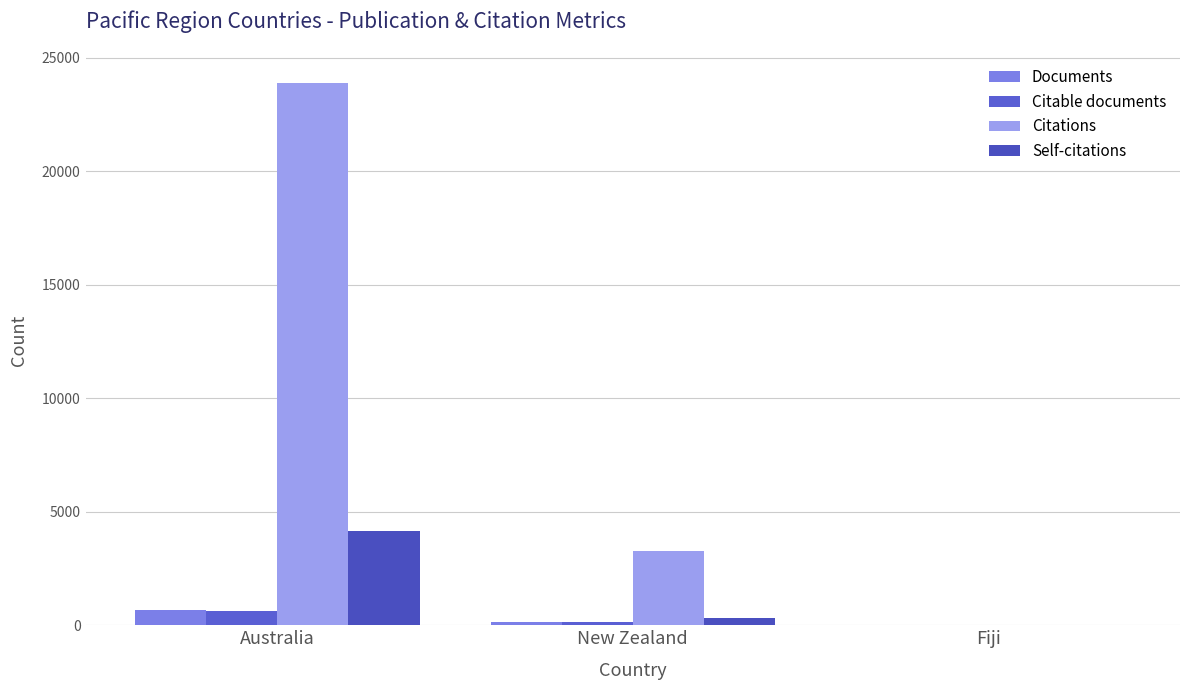

Reading right to left, transcribe all the data shown in this chart.

Documents: 1	129	660
Citable documents: 1	126	639
Citations: 2	3273	23907
Self-citations: 0	305	4139